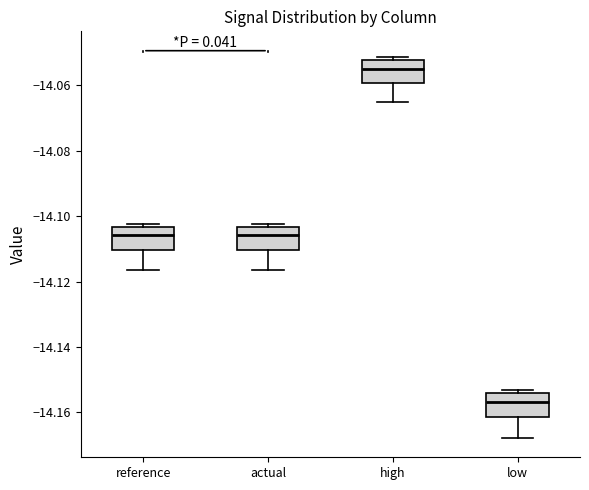

Reading left to right, read every box against the y-axis: the position of its median line, the range the box covers, and the ends of its whiskers. The values are not printed on the chart, so give them approximately, as read against the axis.

reference: median -14.106, box -14.110 to -14.104, whiskers -14.116 to -14.102
actual: median -14.106, box -14.110 to -14.104, whiskers -14.116 to -14.102
high: median -14.054, box -14.060 to -14.052, whiskers -14.066 to -14.052 (just above the box's upper edge)
low: median -14.156, box -14.162 to -14.154, whiskers -14.168 to -14.154 (just above the box's upper edge)